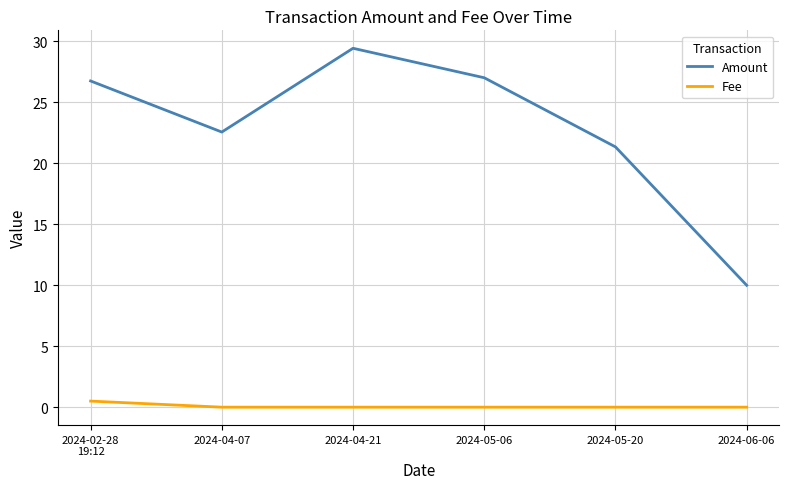

Does the chart display data point markers on the line(s)?

No